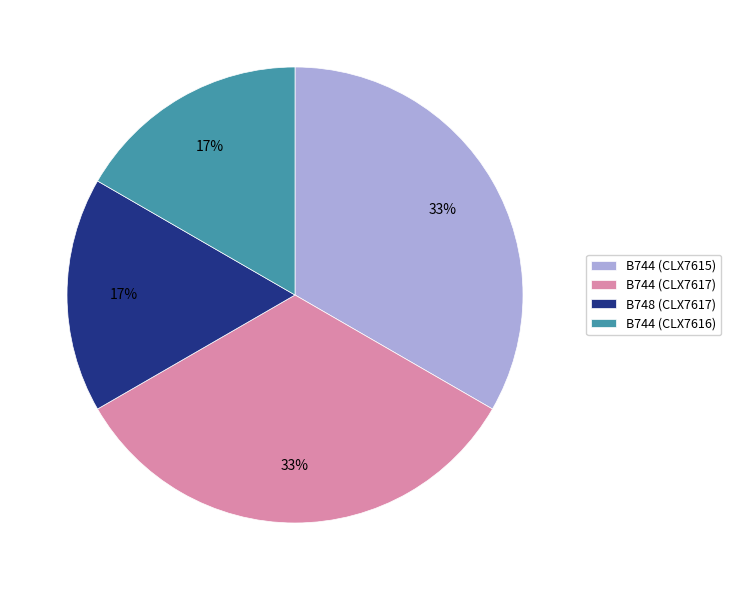

To the nearest percent, what is the average slice percentage?

25%